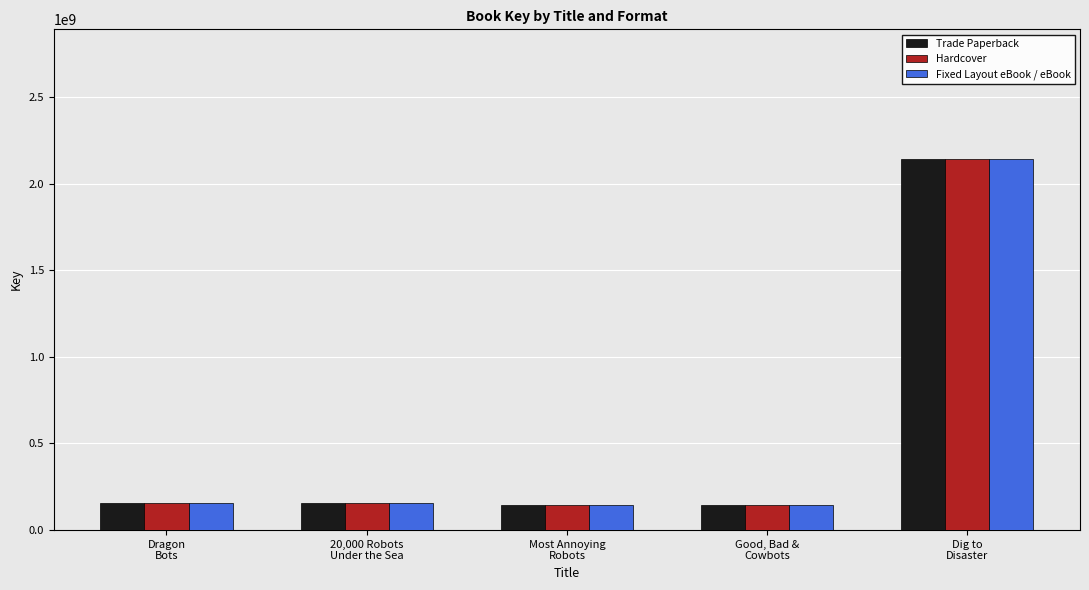

At how many categories does at least one series exceed 1693732035?

1